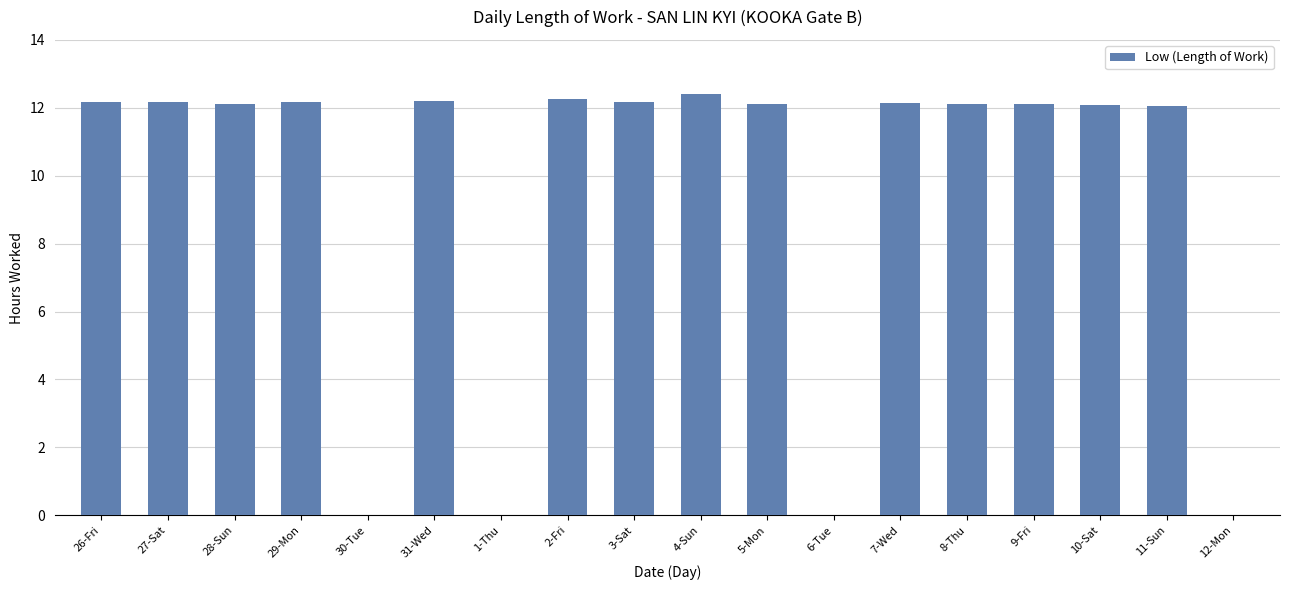

What is the sum of the values at 27-Sat and 28-Sun?

24.3